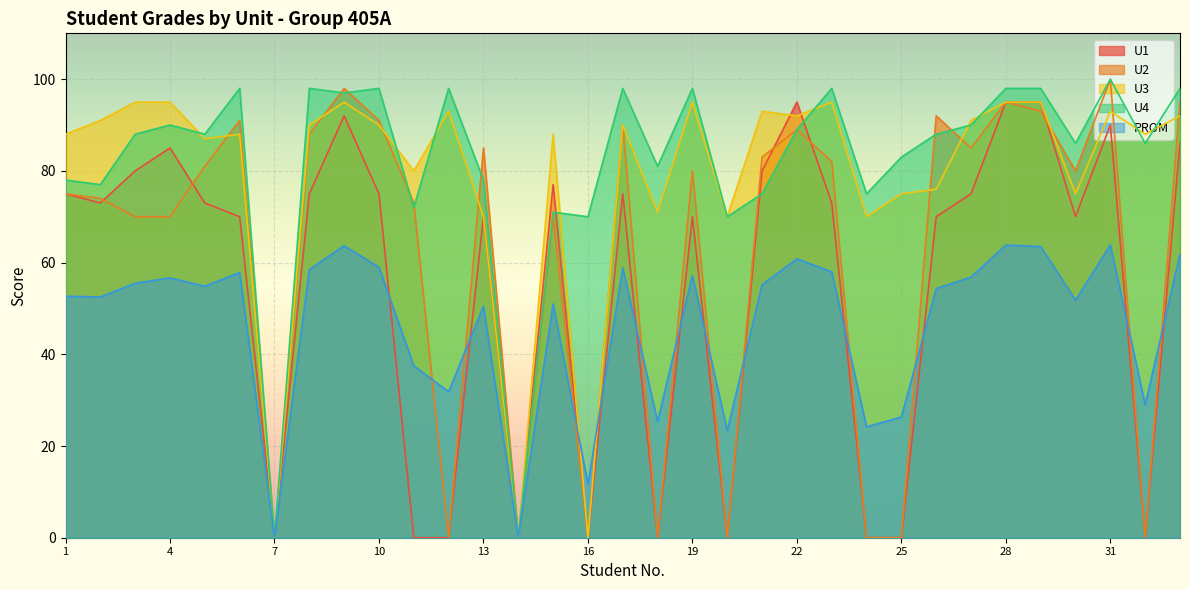

The PROM series shows -21.8 at 7. True or false?

False